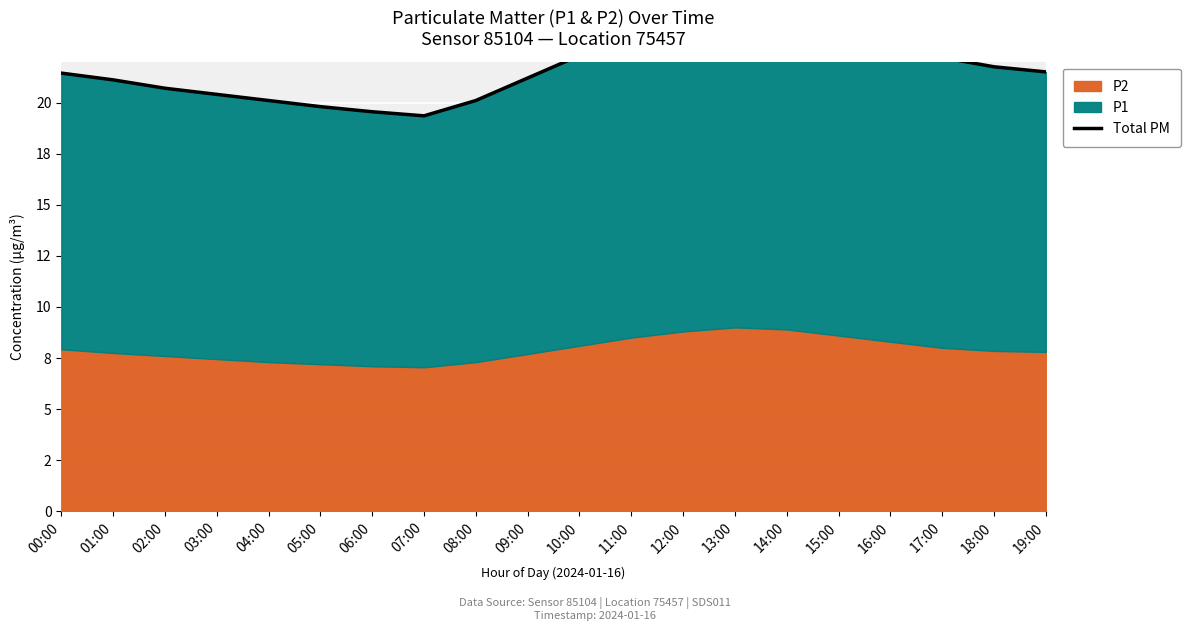

What is the difference between the values at 07:00 and 19:00?

2.1